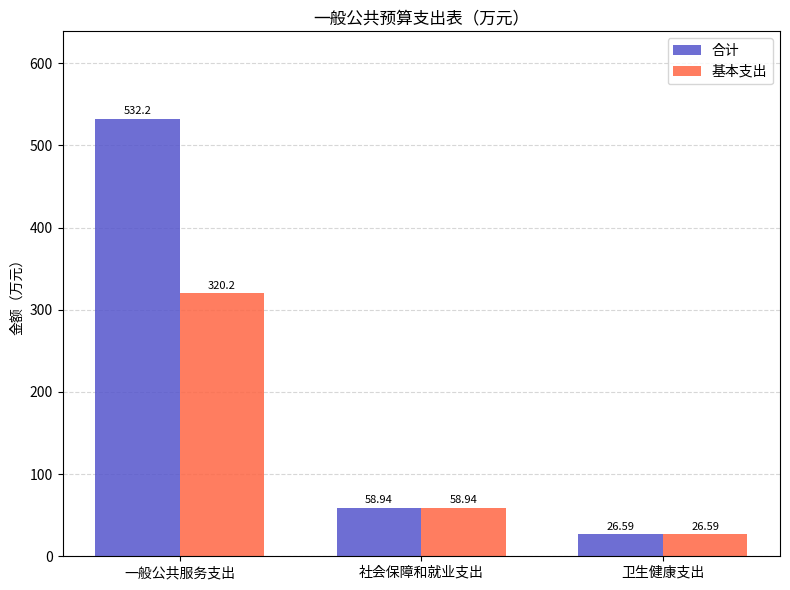

Which series changed the most between 一般公共服务支出 and 社会保障和就业支出?

合计